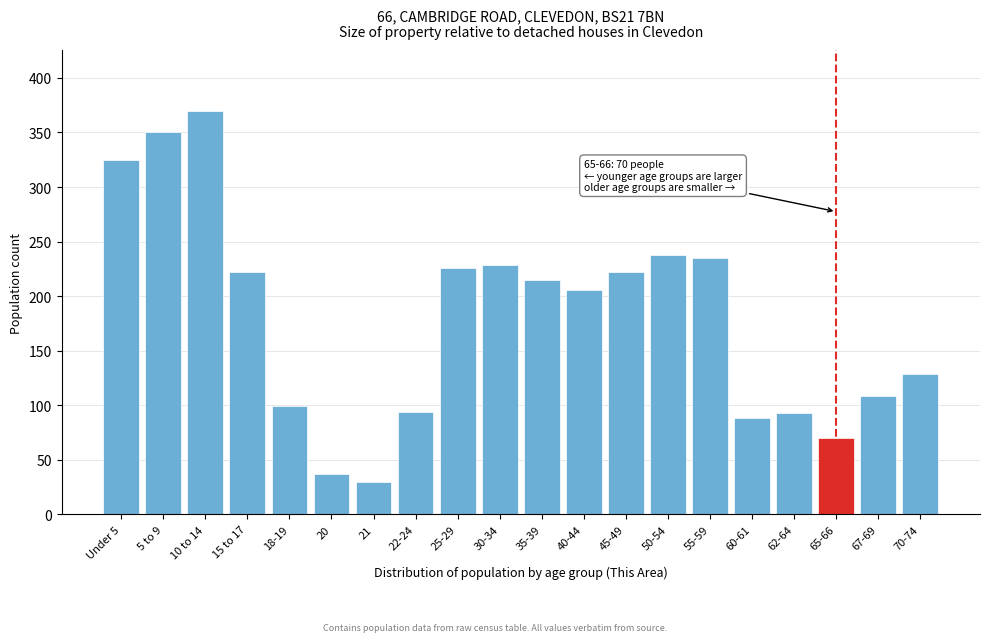

What is the difference between the second highest and second lowest values?

313